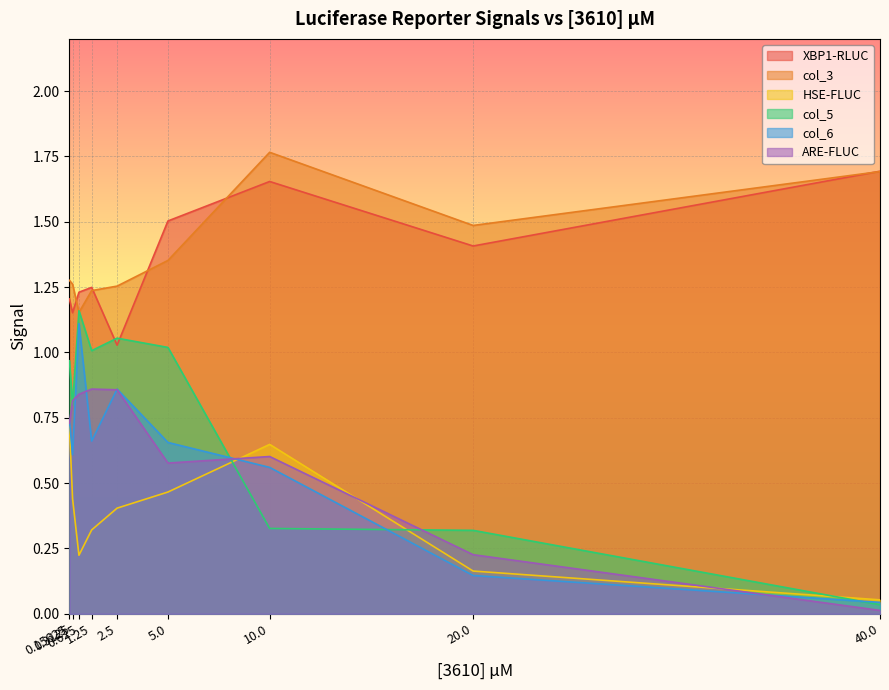

What is the highest value of the col_5 series?

1.2